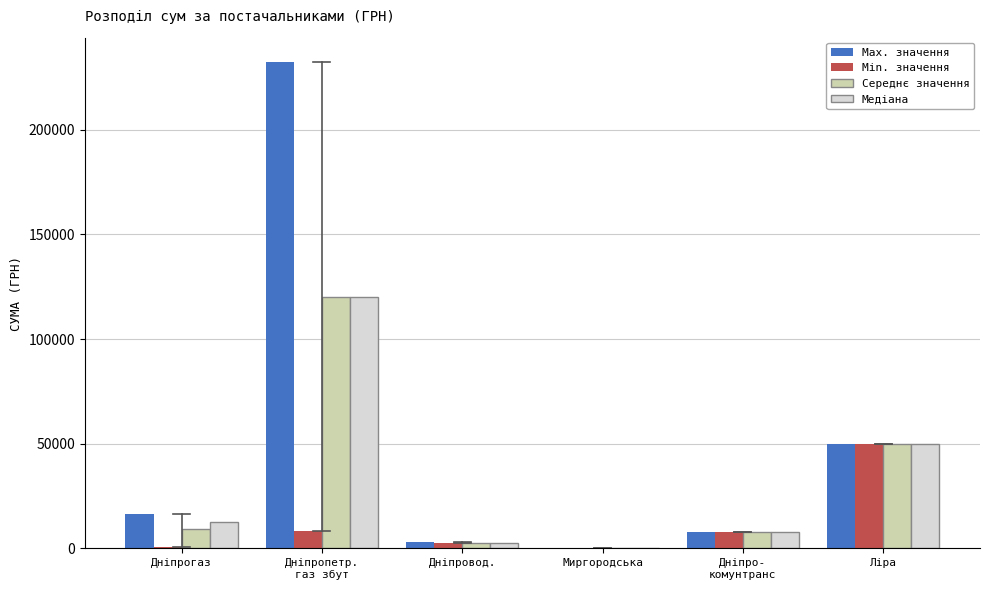

The value of Медіана at Дніпрогаз is 12694.2. True or false?

True